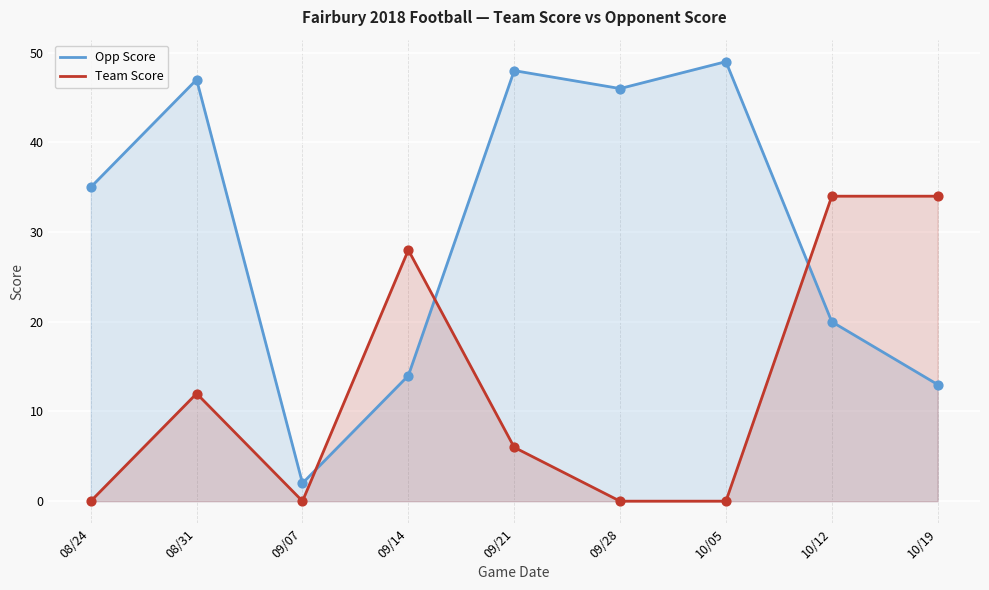

Is the value of Team Score at 09/07 greater than the value of Opp Score at 10/05?

No